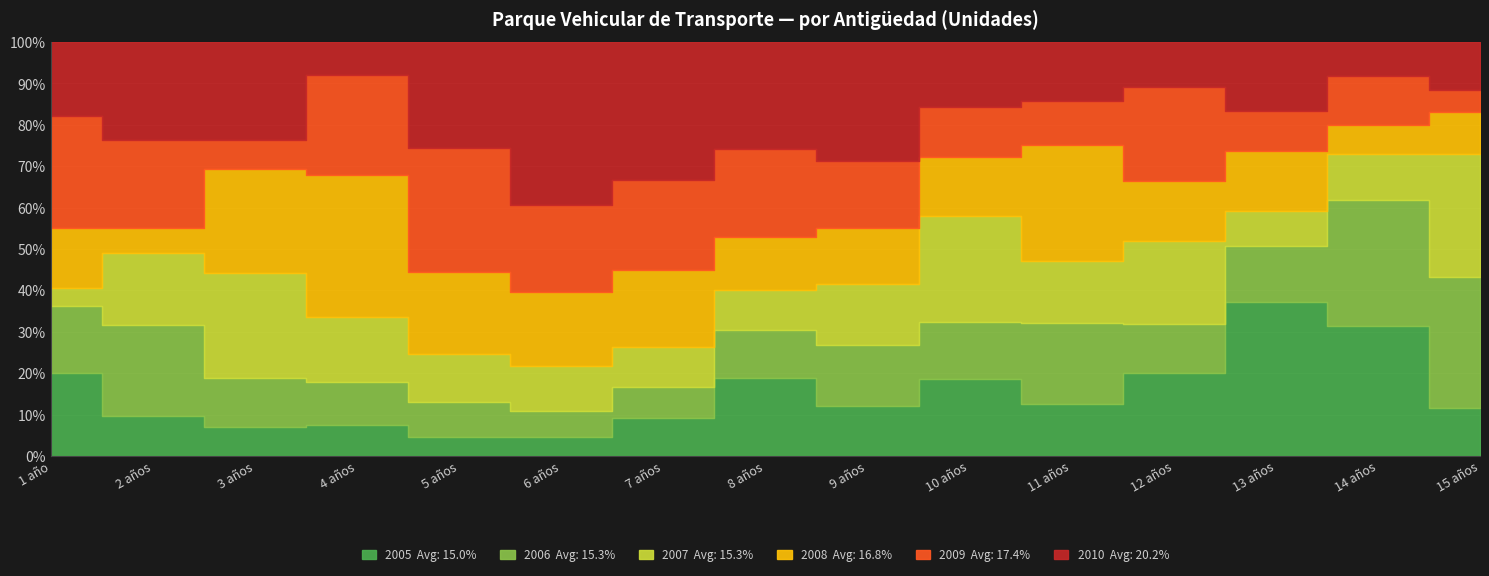

Which category has the highest value across all series?

4 años